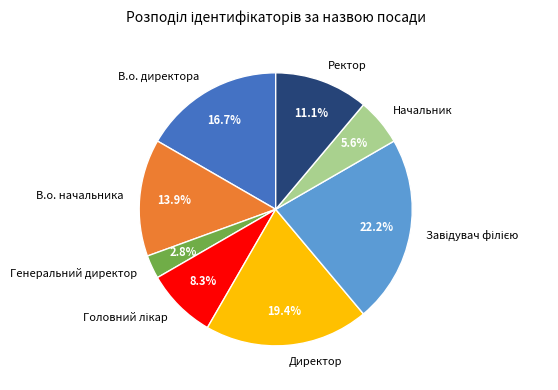

What is the smallest slice in the pie chart?

Генеральний директор